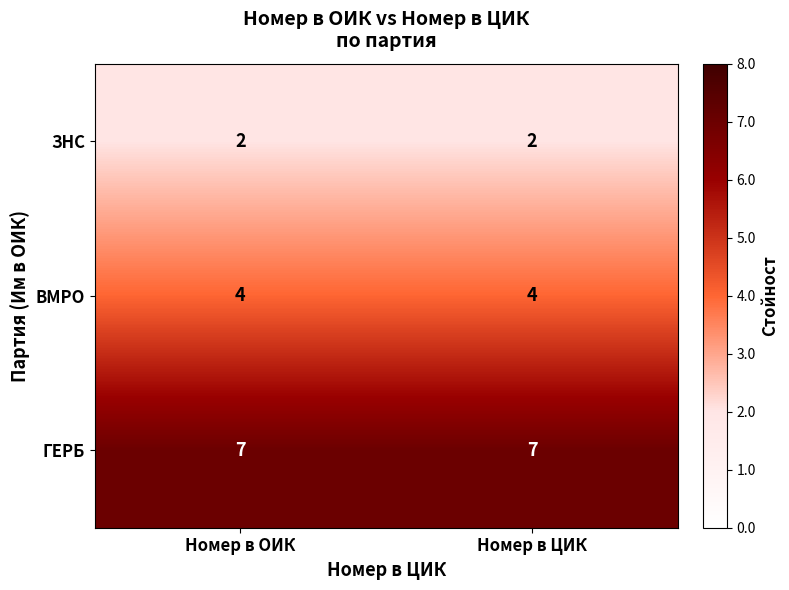

Reading right to left, transcribe all the data shown in this chart.

ЗНС: 2	2
ВМРО: 4	4
ГЕРБ: 7	7